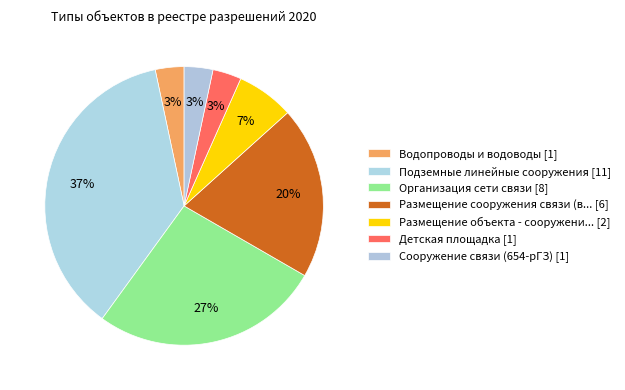

Rank the categories by value from highest to lowest.

Подземные линейные сооружения, Организация сети связи, Размещение сооружения связи (временно), Размещение объекта - сооружения связи, Водопроводы и водоводы, Детская площадка, Сооружение связи (654-рГЗ)